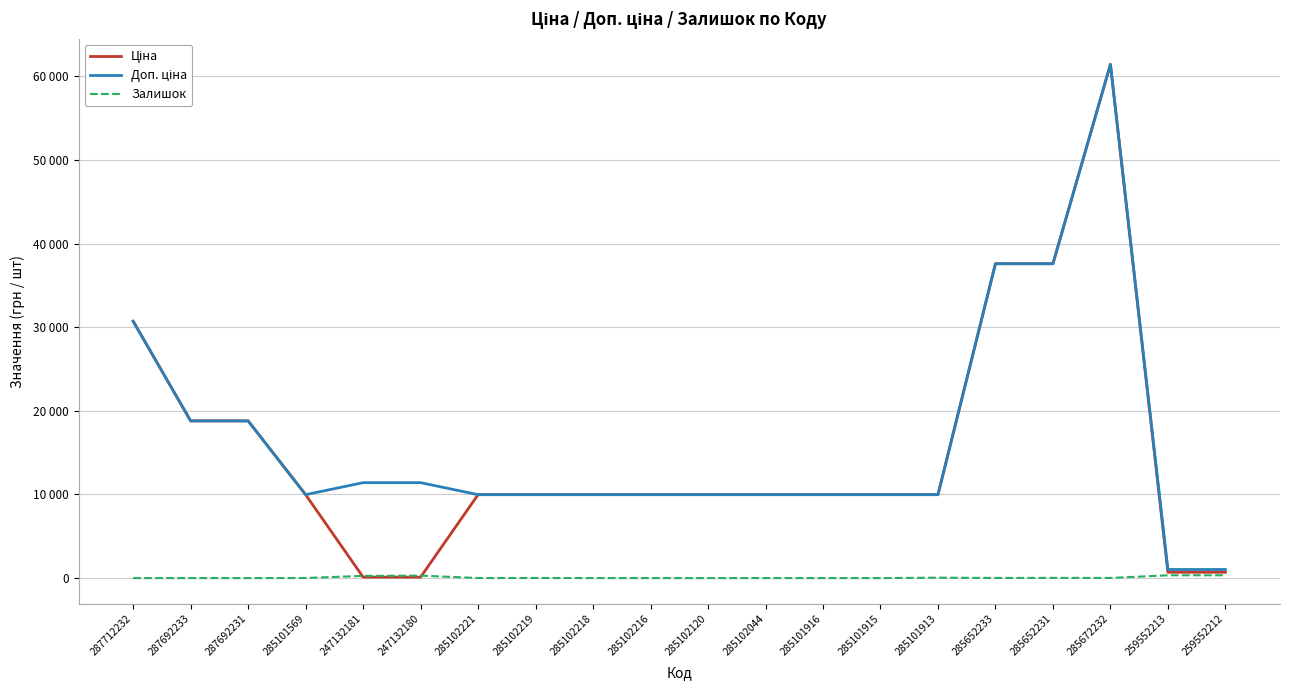

After their last crossing, which series has the higher values: Ціна or Залишок?

Ціна